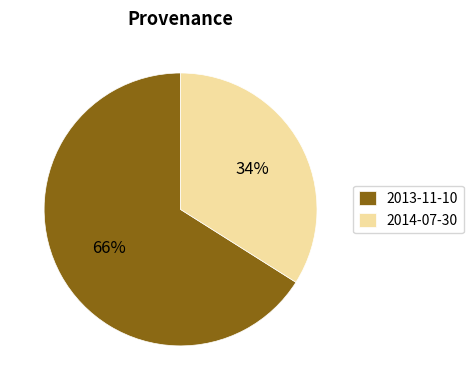

Count the number of slices in the pie.

2